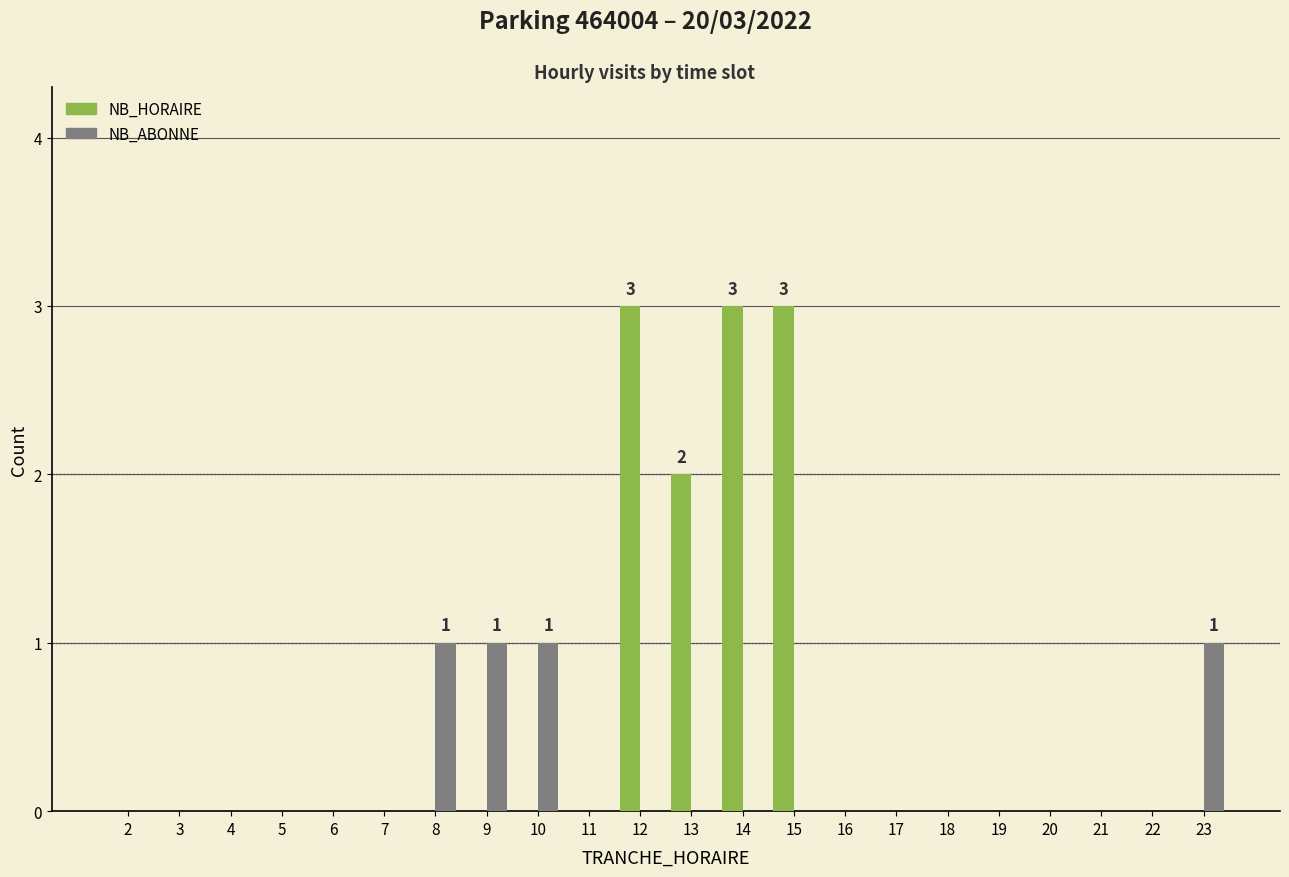

Which series changed the most between 14 and 17?

NB_HORAIRE